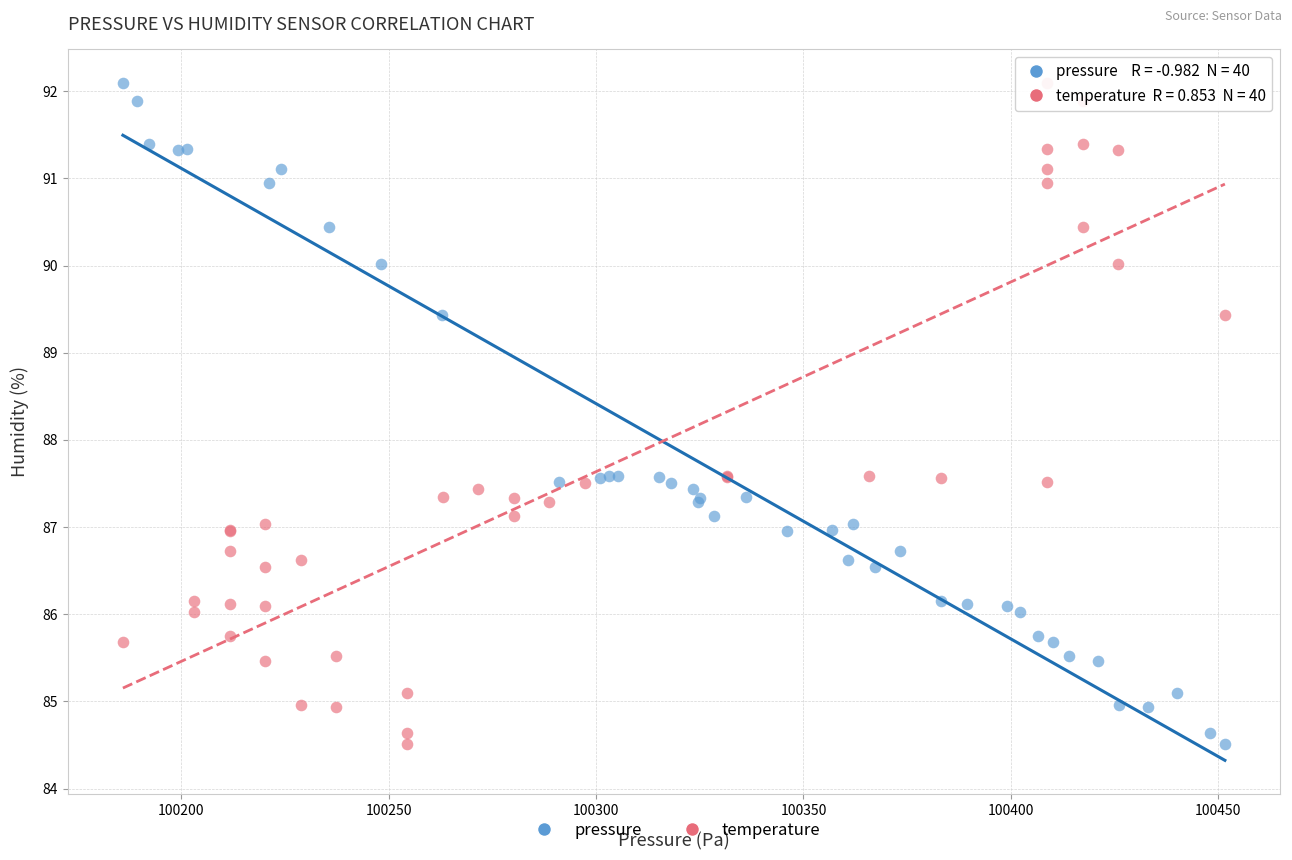

What are all the series names shown in the legend?

pressure, temperature